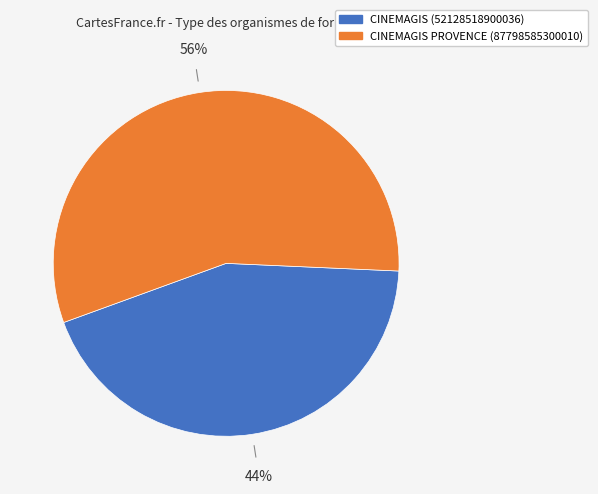

To the nearest percent, what is the average slice percentage?

50%